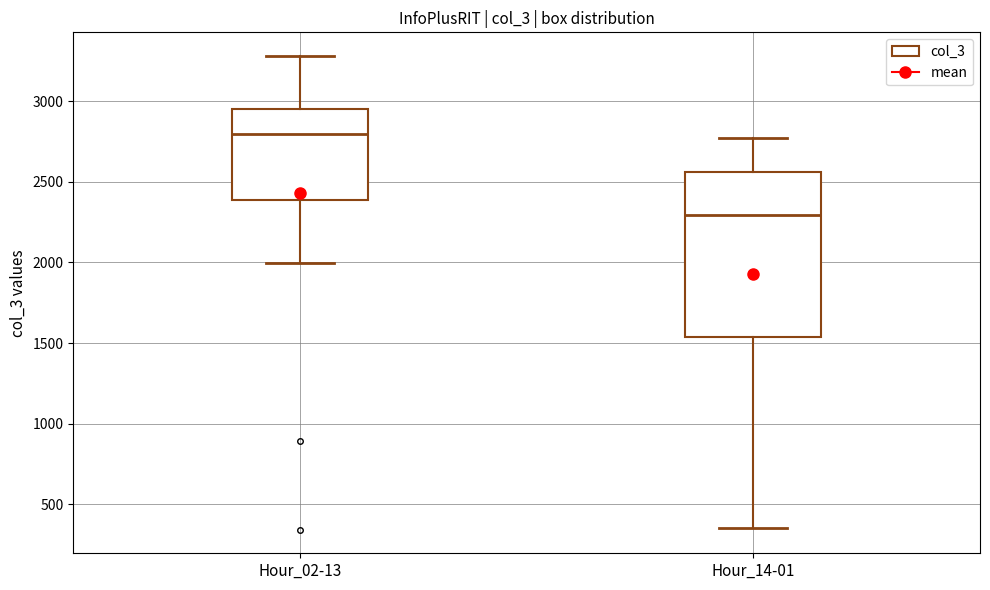

Reading left to right, transcribe this box plot: for each box, give where its median line is, the range the box spans, and where its two whiskers end, as read against the y-axis. The values are not printed on the chart, so give them approximately, as read against the axis.

Hour_02-13: median 2800, box 2400 to 2950, whiskers 2000 to 3300
Hour_14-01: median 2300, box 1550 to 2550, whiskers 350 to 2750